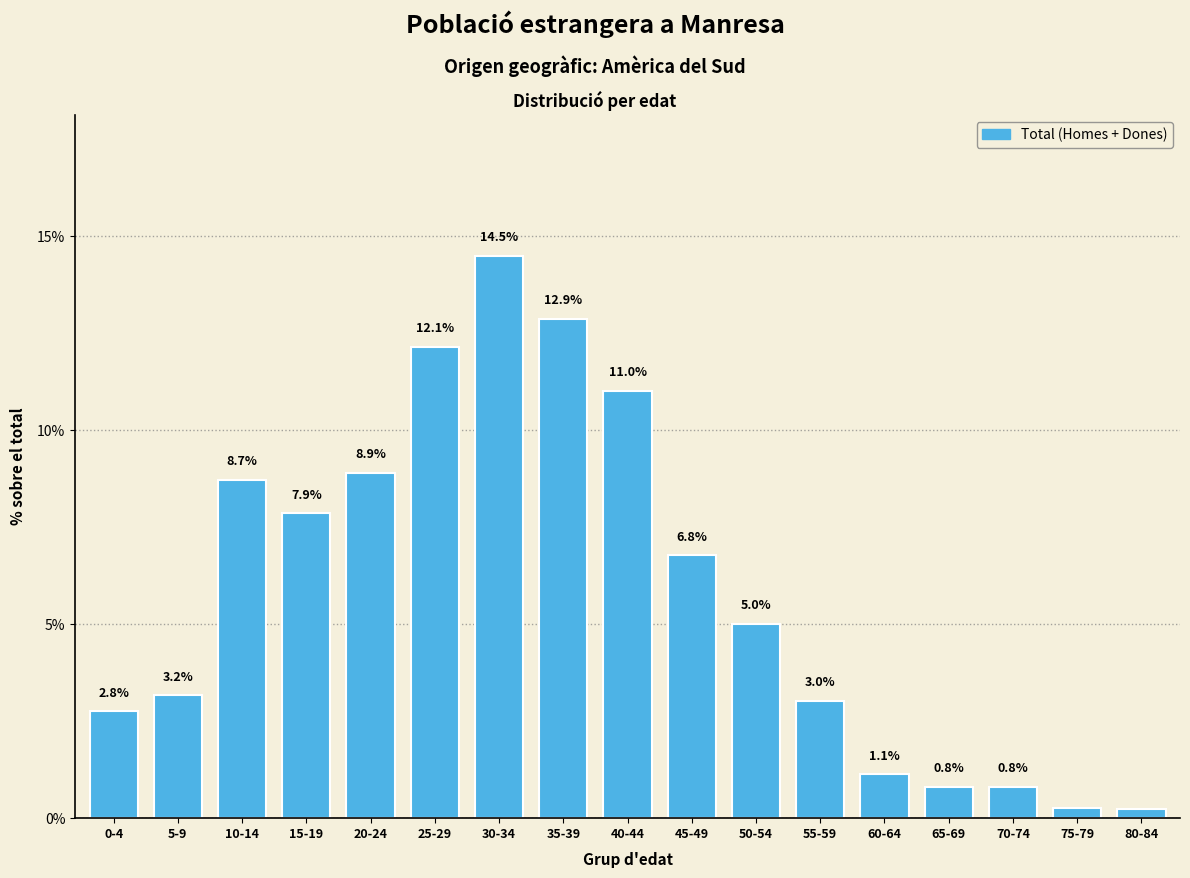

Is it true that the value at 10-14 is 8.7?

True